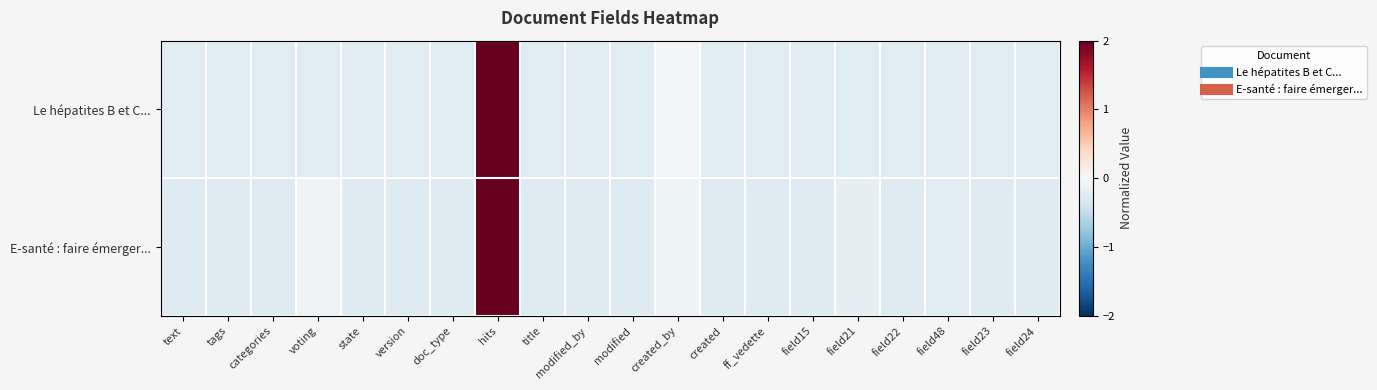

Reading left to right, extract all data points from this chart.

Le hépatites B et C...: text=-0.2	tags=-0.2	categories=-0.2	voting=-0.2	state=-0.2	version=-0.2	doc_type=-0.2	hits=4.4	title=-0.2	modified_by=-0.2	modified=-0.2	created_by=-0.0	created=-0.2	ff_vedette=-0.2	field15=-0.2	field21=-0.2	field22=-0.2	field48=-0.2	field23=-0.2	field24=-0.2
E-santé : faire émerger...: text=-0.3	tags=-0.3	categories=-0.3	voting=-0.1	state=-0.3	version=-0.3	doc_type=-0.3	hits=4.4	title=-0.3	modified_by=-0.3	modified=-0.3	created_by=-0.1	created=-0.3	ff_vedette=-0.3	field15=-0.3	field21=-0.2	field22=-0.3	field48=-0.2	field23=-0.3	field24=-0.3